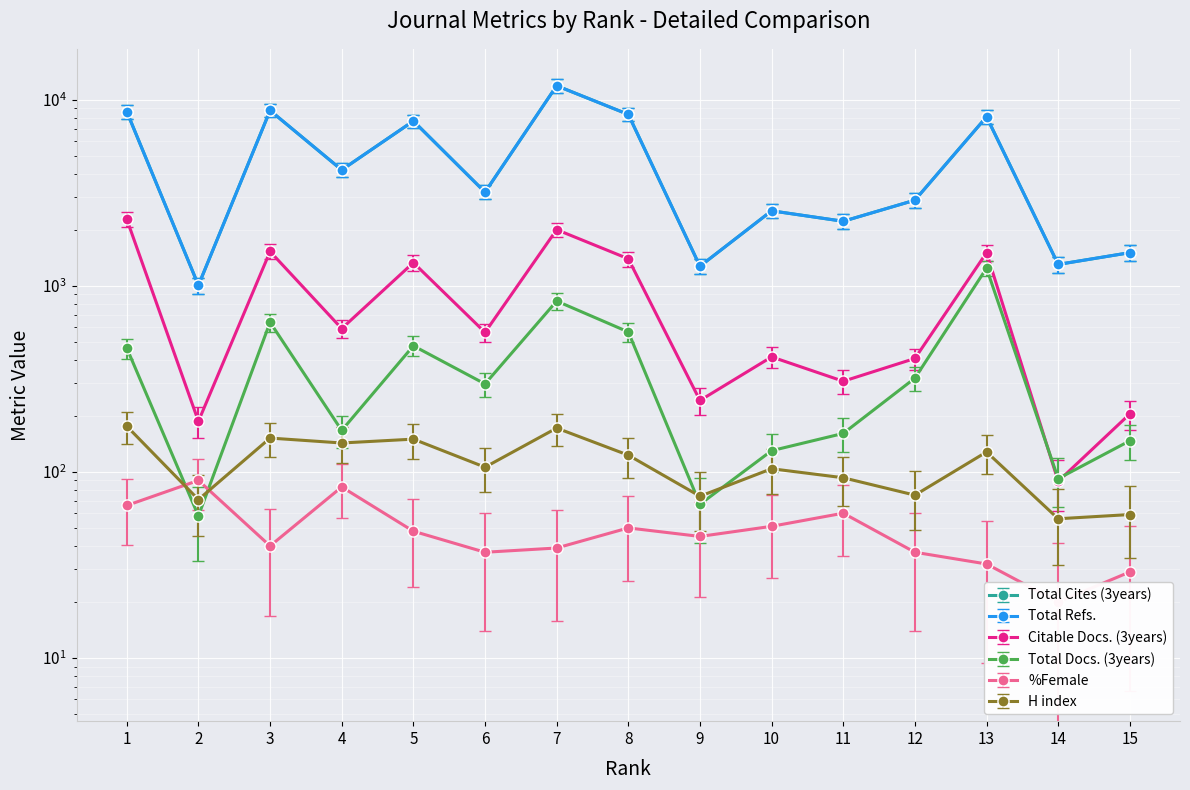

True or false: Total Docs. (3years) and H index intersect in this chart.

True